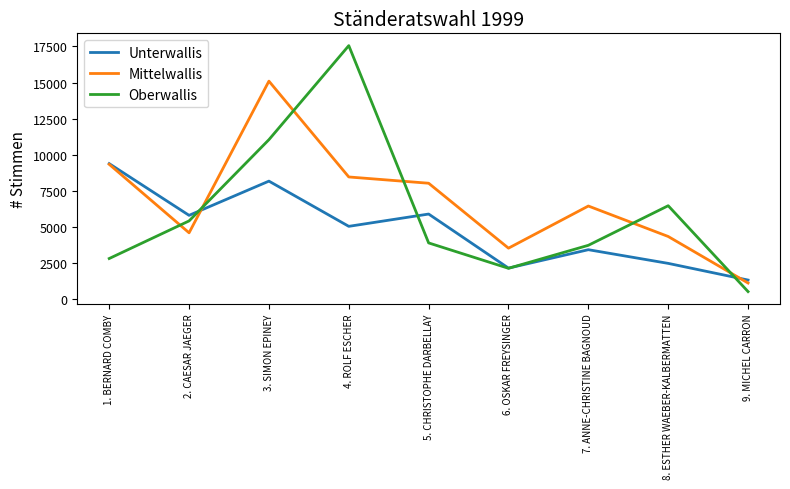

What is the difference between the Oberwallis values at 2. CAESAR JAEGER and 6. OSKAR FREYSINGER?

3279